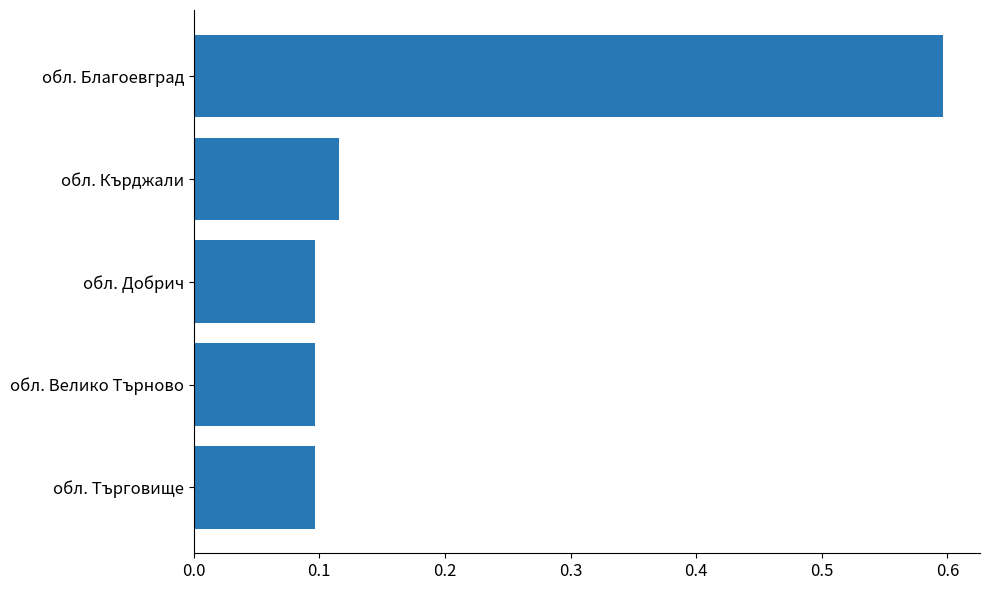

What is the sum of the values at обл. Търговище and обл. Благоевград?

0.7